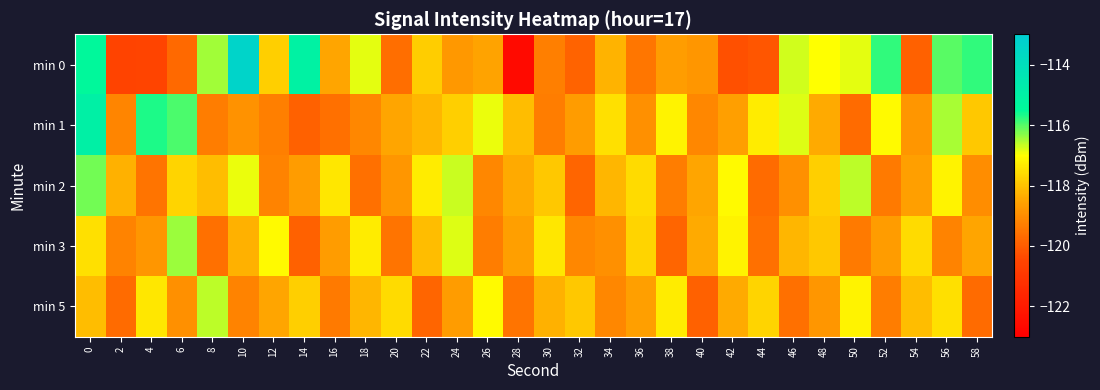

Reading left to right, extract all data points from this chart.

min 0: 0=-115.4	2=-120.5	4=-120.5	6=-119.7	8=-116.5	10=-113.4	12=-117.8	14=-115.1	16=-118.5	18=-116.8	20=-119.6	22=-117.8	24=-118.8	26=-118.5	28=-122.6	30=-119.3	32=-119.9	34=-118.3	36=-119.5	38=-118.7	40=-118.8	42=-120.2	44=-120.1	46=-116.7	48=-117.0	50=-116.8	52=-115.8	54=-119.9	56=-116.0	58=-115.8
min 1: 0=-115.0	2=-119.2	4=-115.7	6=-115.9	8=-119.3	10=-118.9	12=-119.3	14=-119.9	16=-119.6	18=-119.1	20=-118.5	22=-118.2	24=-117.8	26=-116.9	28=-118.1	30=-119.3	32=-118.7	34=-117.5	36=-118.9	38=-117.2	40=-119.1	42=-118.6	44=-117.3	46=-116.8	48=-118.4	50=-119.7	52=-117.1	54=-118.8	56=-116.5	58=-117.9
min 2: 0=-116.2	2=-118.3	4=-119.5	6=-117.7	8=-118.1	10=-116.9	12=-119.2	14=-118.7	16=-117.4	18=-119.6	20=-118.8	22=-117.3	24=-116.7	26=-119.1	28=-118.4	30=-117.9	32=-119.8	34=-118.2	36=-117.6	38=-119.3	40=-118.5	42=-117.1	44=-119.7	46=-118.9	48=-117.8	50=-116.6	52=-119.4	54=-118.6	56=-117.2	58=-119.0
min 3: 0=-117.5	2=-119.2	4=-118.8	6=-116.4	8=-119.6	10=-118.3	12=-117.1	14=-119.9	16=-118.7	18=-117.3	20=-119.5	22=-118.1	24=-116.8	26=-119.3	28=-118.6	30=-117.4	32=-119.1	34=-118.9	36=-117.7	38=-119.8	40=-118.4	42=-117.2	44=-119.6	46=-118.2	48=-117.9	50=-119.4	52=-118.7	54=-117.6	56=-119.2	58=-118.5
min 5: 0=-118.1	2=-119.7	4=-117.4	6=-118.9	8=-116.6	10=-119.2	12=-118.5	14=-117.8	16=-119.4	18=-118.2	20=-117.6	22=-119.8	24=-118.7	26=-117.1	28=-119.5	30=-118.3	32=-117.9	34=-119.1	36=-118.6	38=-117.3	40=-119.9	42=-118.4	44=-117.7	46=-119.6	48=-118.8	50=-117.2	52=-119.3	54=-118.1	56=-117.5	58=-119.7